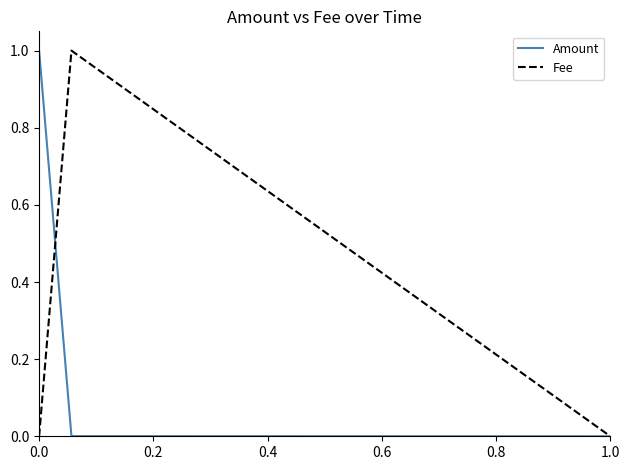

Rank the series by their average value, from lowest to highest.

Fee, Amount